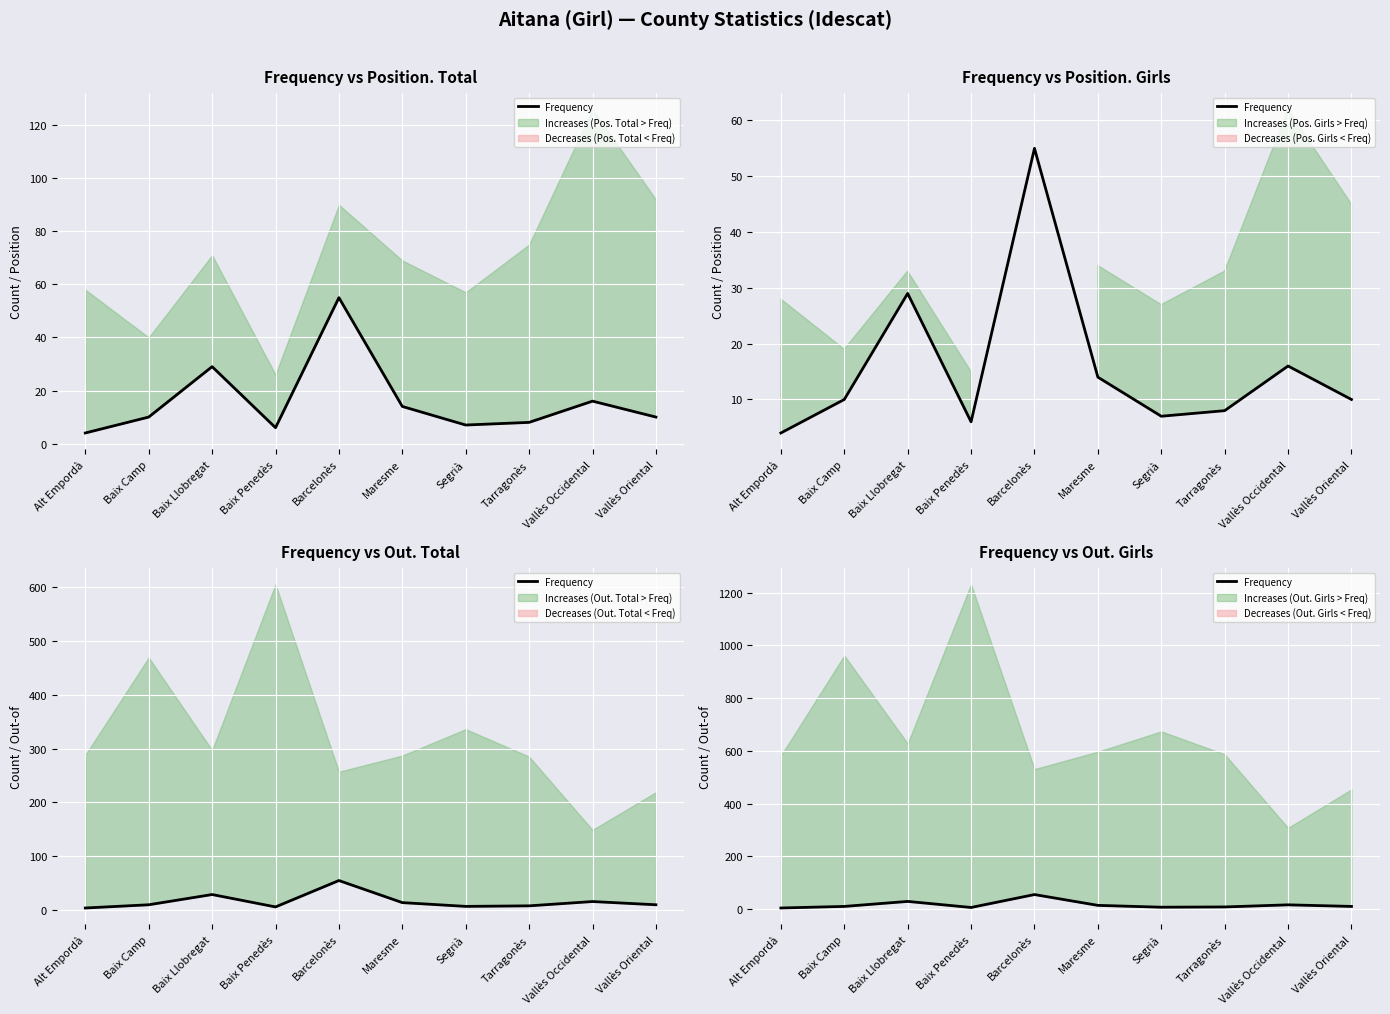

Reading left to right, extract all data points from this chart.

4	10	29	6	55	14	7	8	16	10